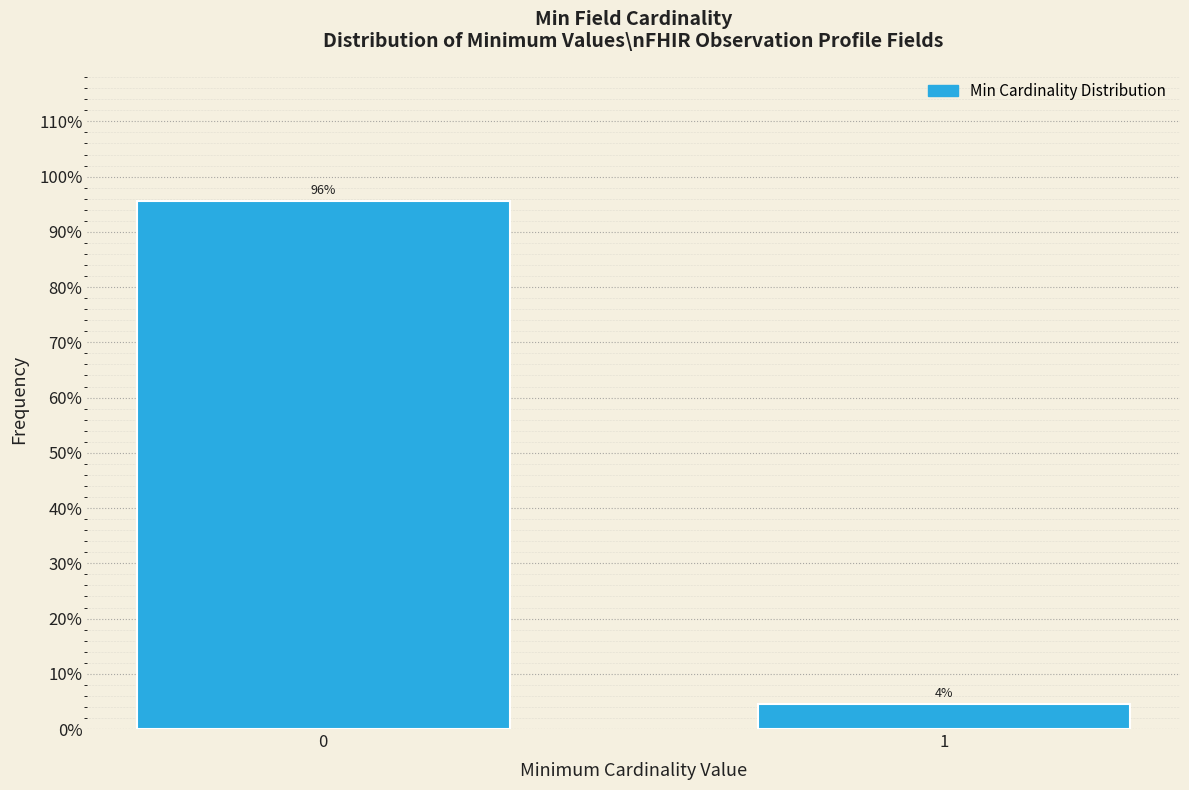

What is the value of the 1st bar from the left?

95.6